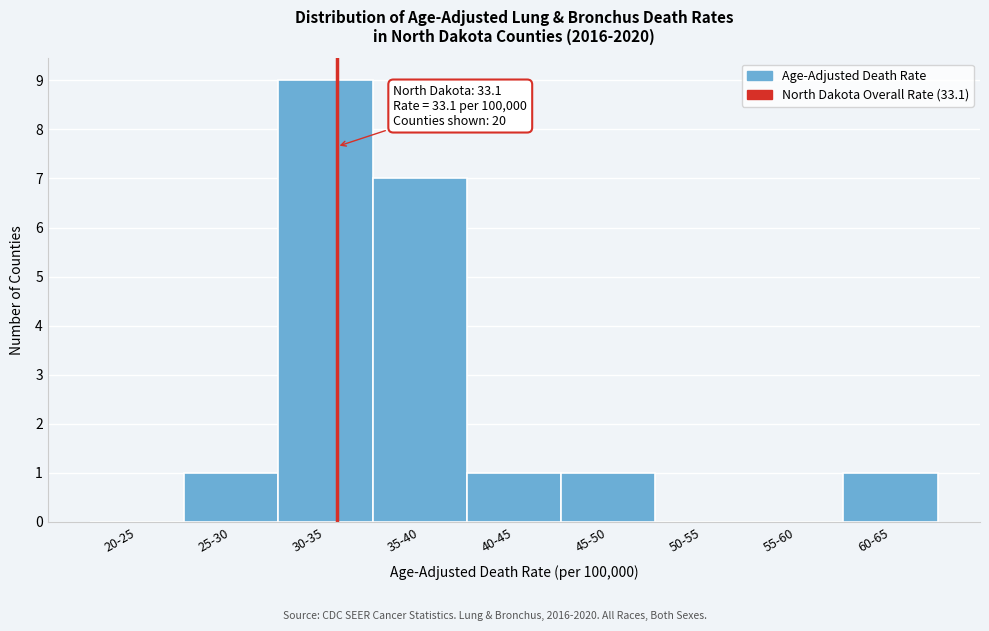

Reading left to right, what are all the values shown in this chart?

20-25=0	25-30=1	30-35=9	35-40=7	40-45=1	45-50=1	50-55=0	55-60=0	60-65=1